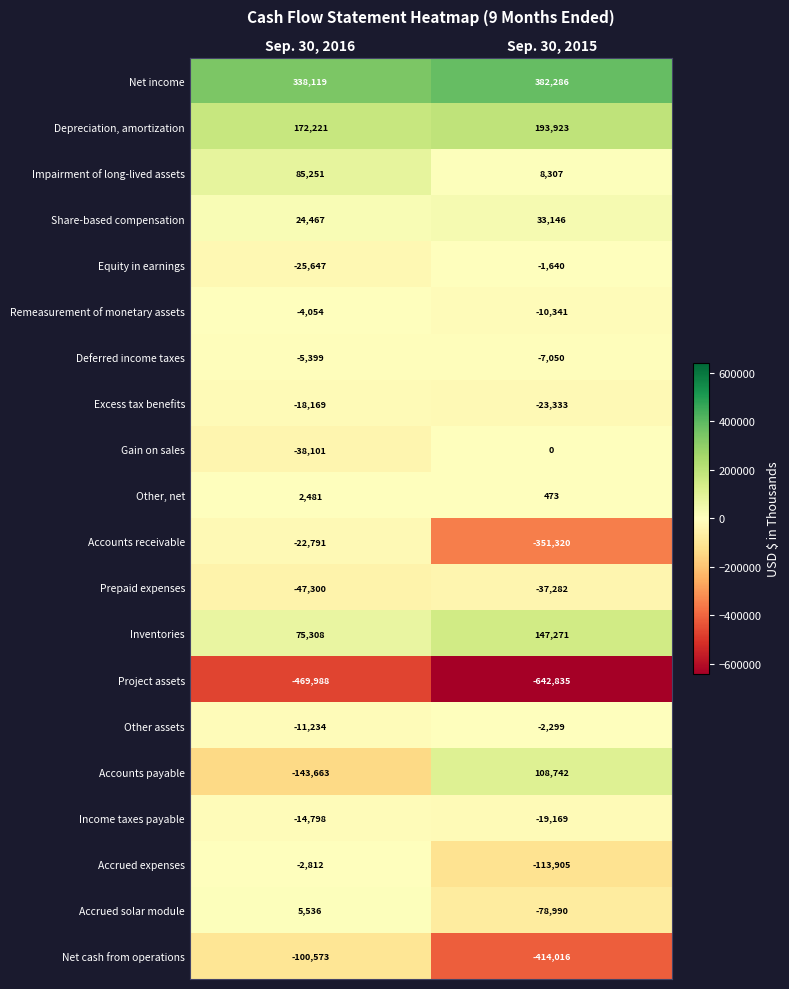

What is the difference between the maximum and minimum values in the Accounts receivable series?

328529